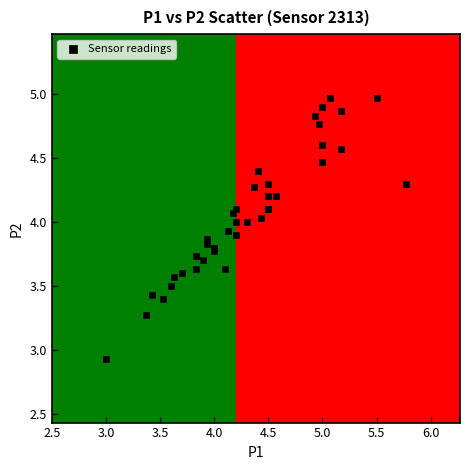

What Y value in the scatter plot is closest to 3?

2.9